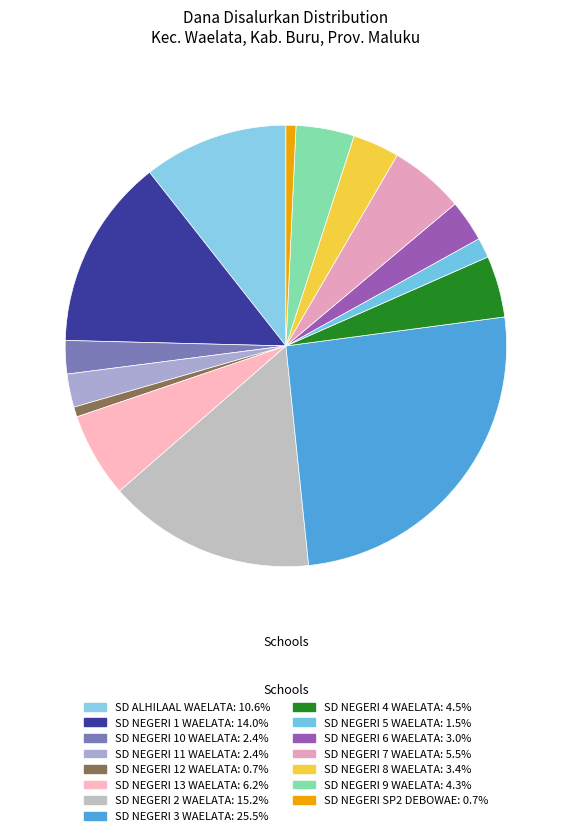

Which category has the biggest portion of the pie?

SD NEGERI 3 WAELATA